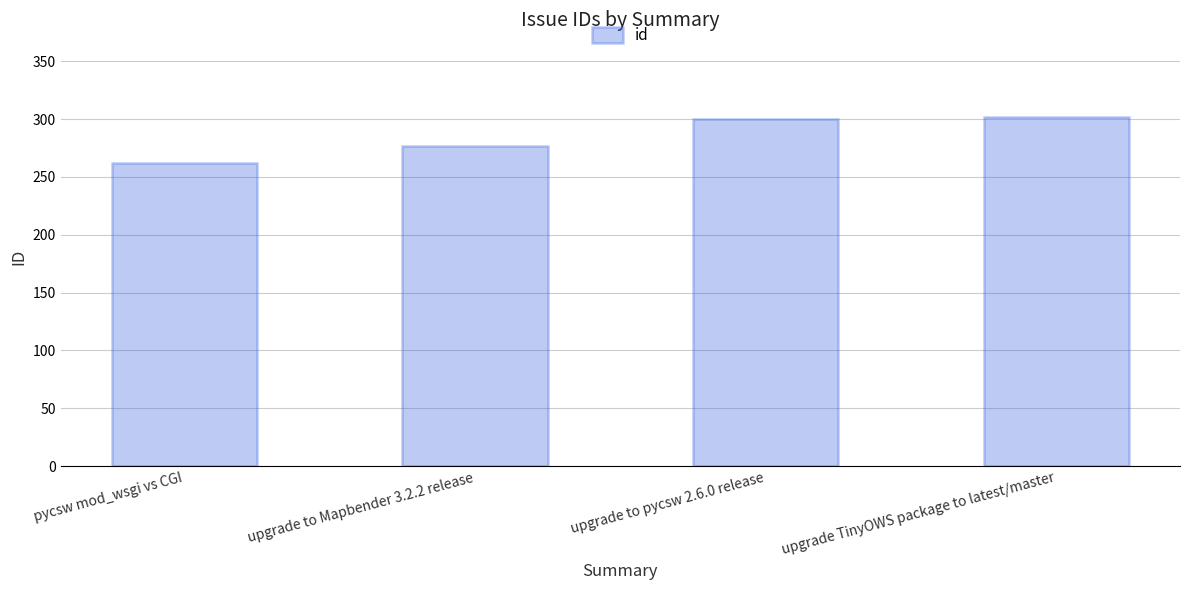

Reading left to right, list all the values displayed in this chart.

262	277	300	302